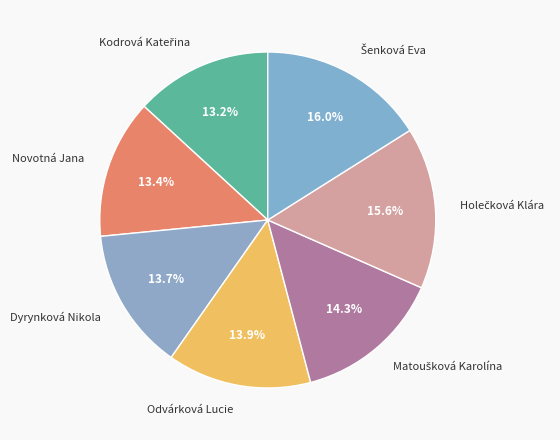

Combined, do Dyrynková Nikola and Novotná Jana account for over 50%?

No